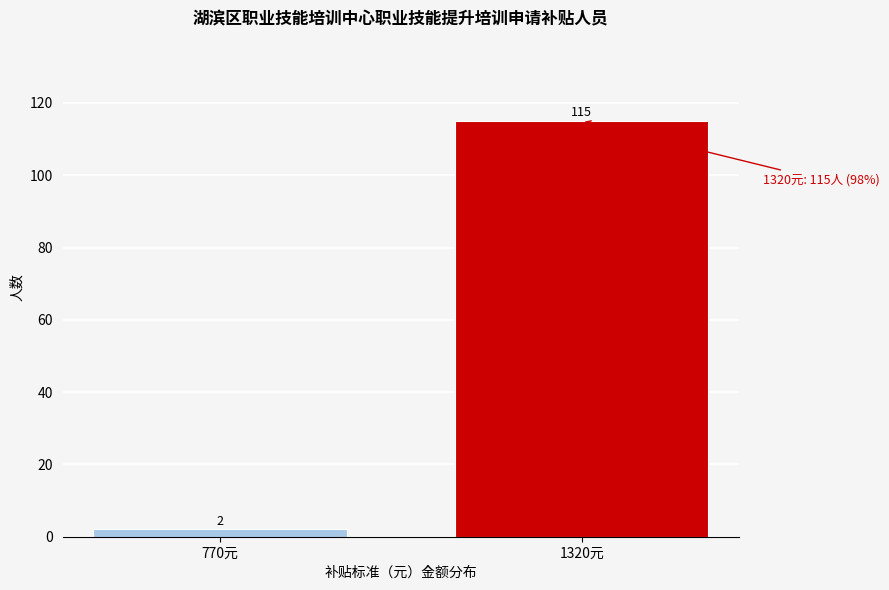

Reading right to left, what are all the values shown in this chart?

1320元=115	770元=2